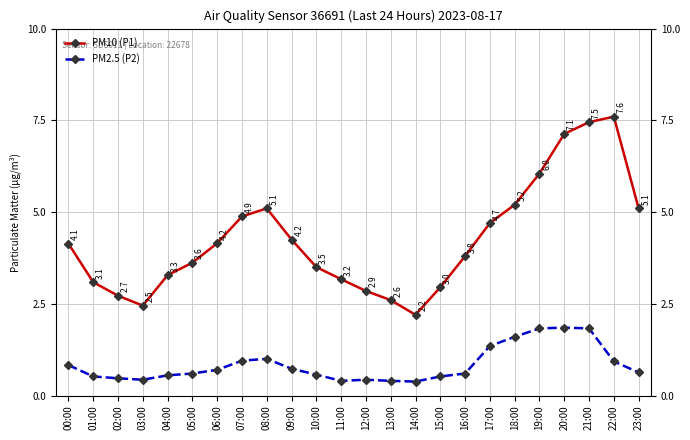

At which category does PM10 (P1) reach its first local peak?

08:00